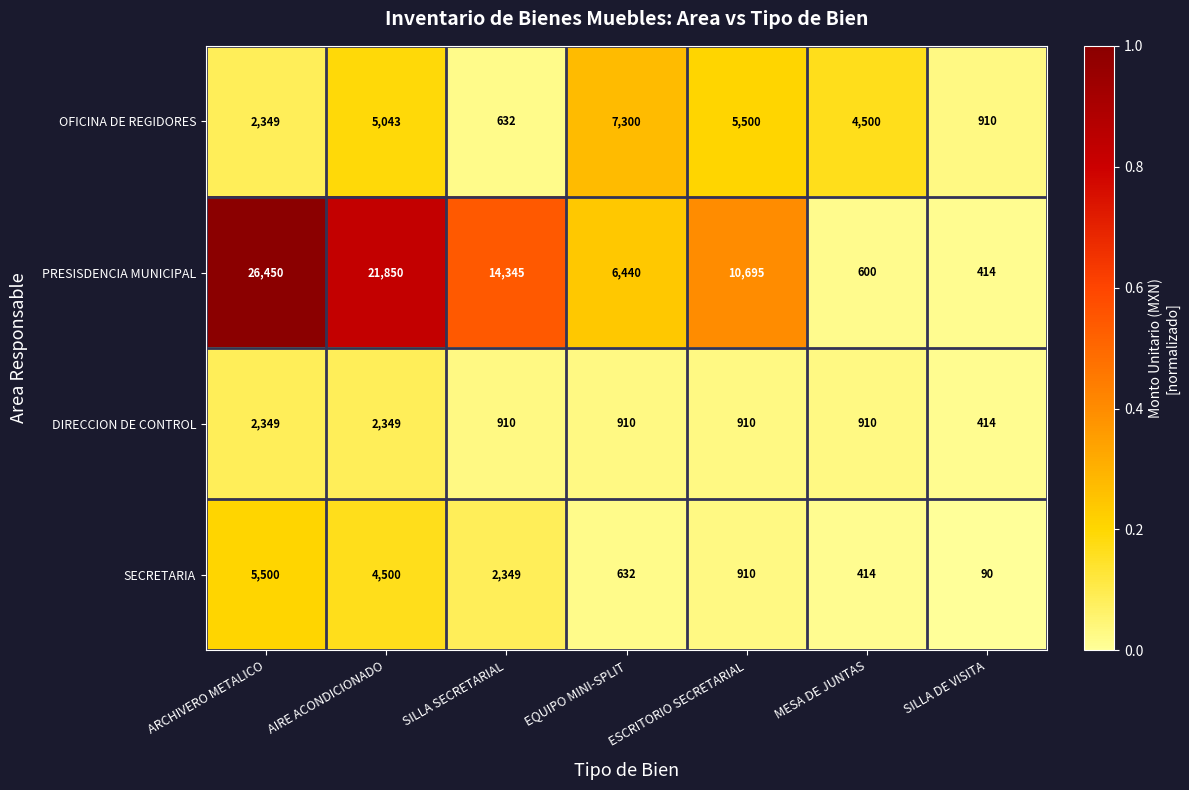

The DIRECCION DE CONTROL series shows 1442 at AIRE ACONDICIONADO. True or false?

False